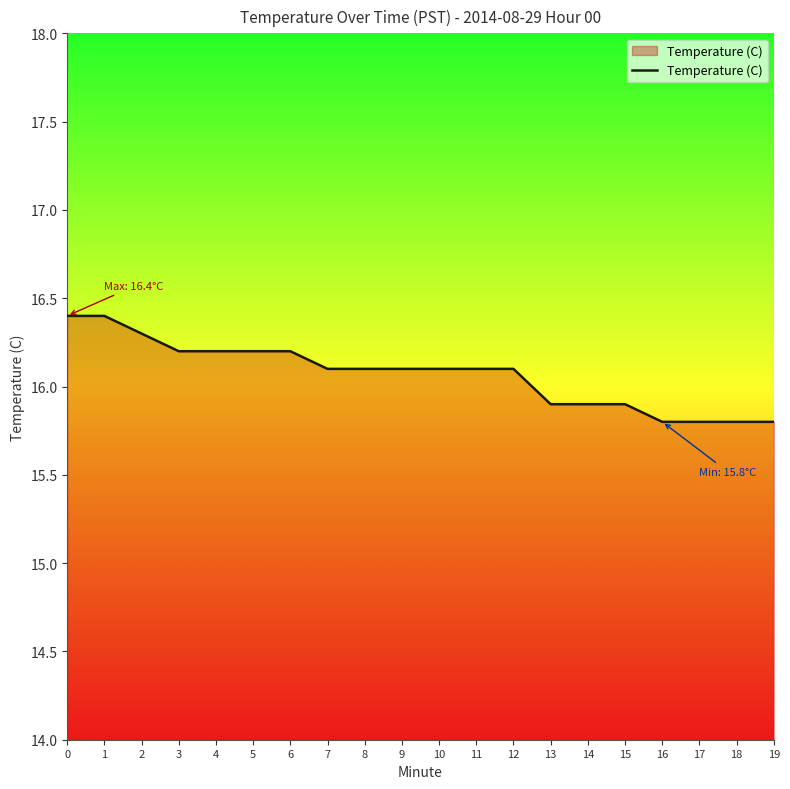

What is the minimum value shown in the chart?

15.8